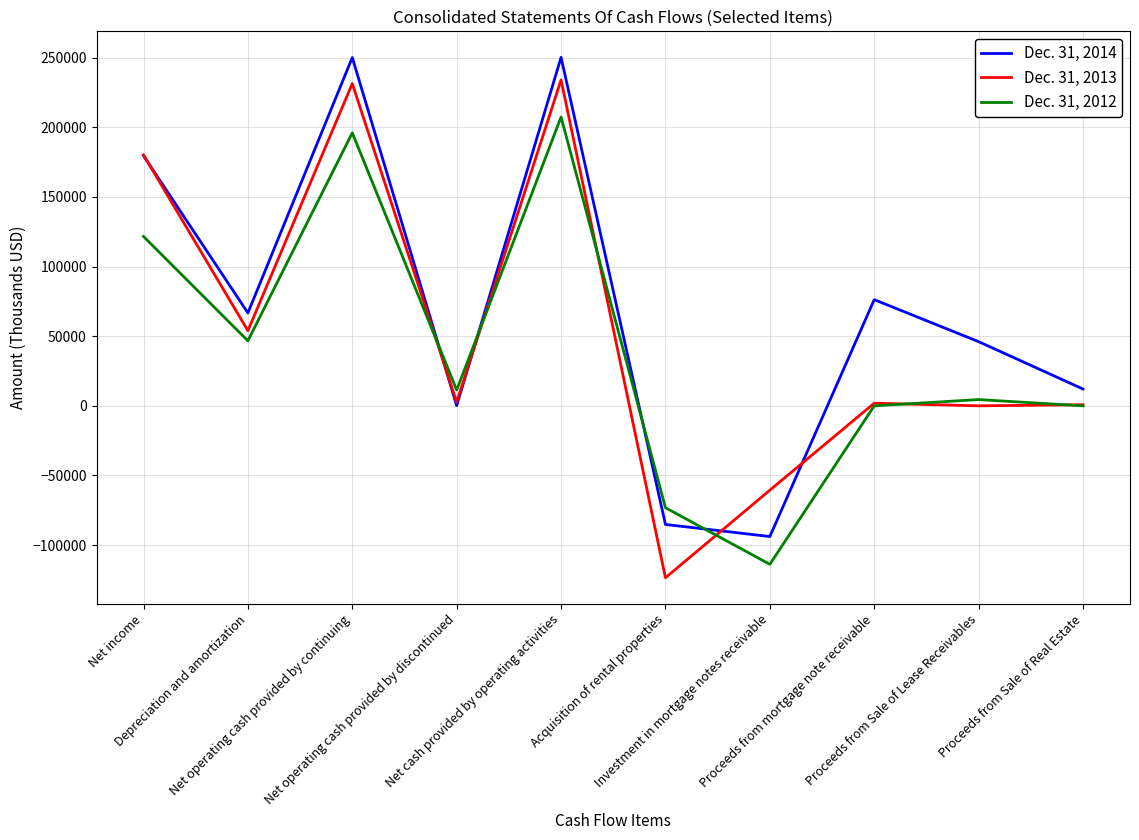

Rank the series by their average value, from lowest to highest.

Dec. 31, 2012, Dec. 31, 2013, Dec. 31, 2014